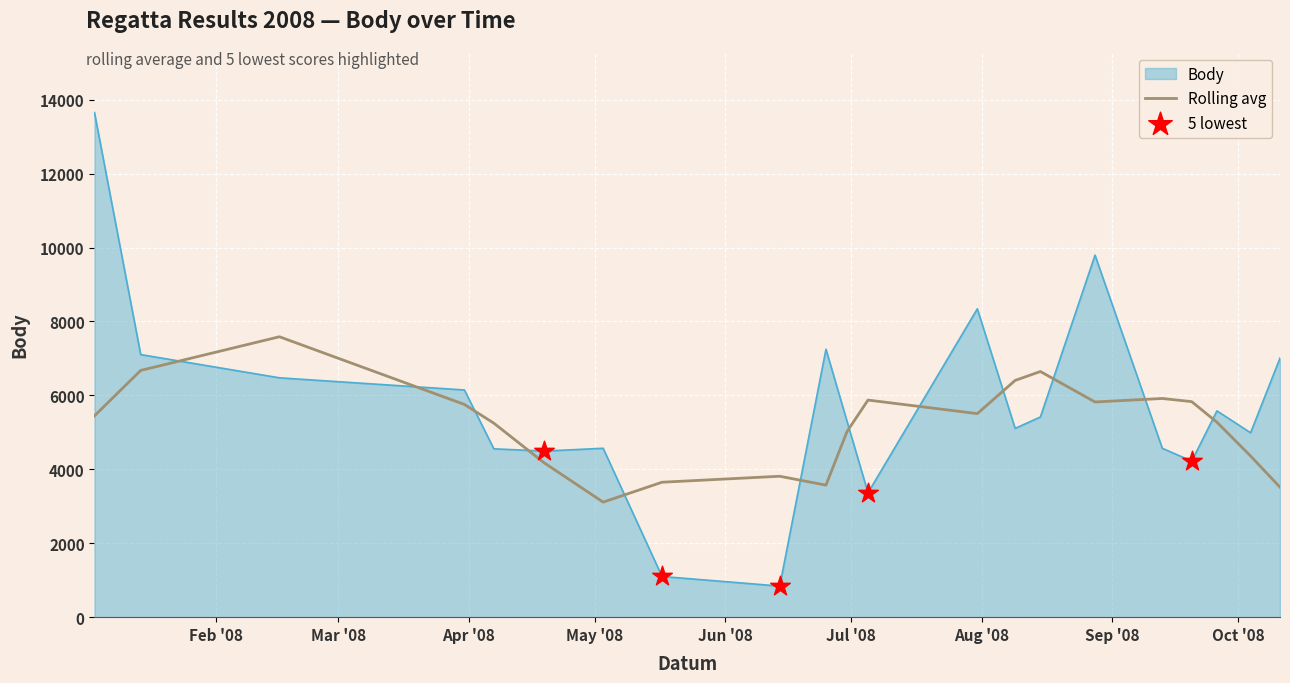

What is the difference between the maximum and minimum values in the Rolling avg series?

4475.0